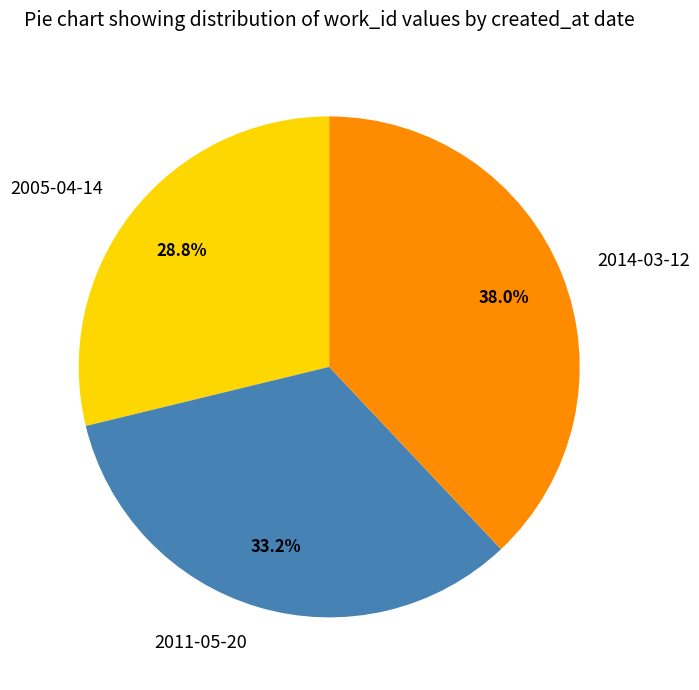

Approximately how many times larger is the value at 2005-04-14 compared to 2014-03-12?

0.8